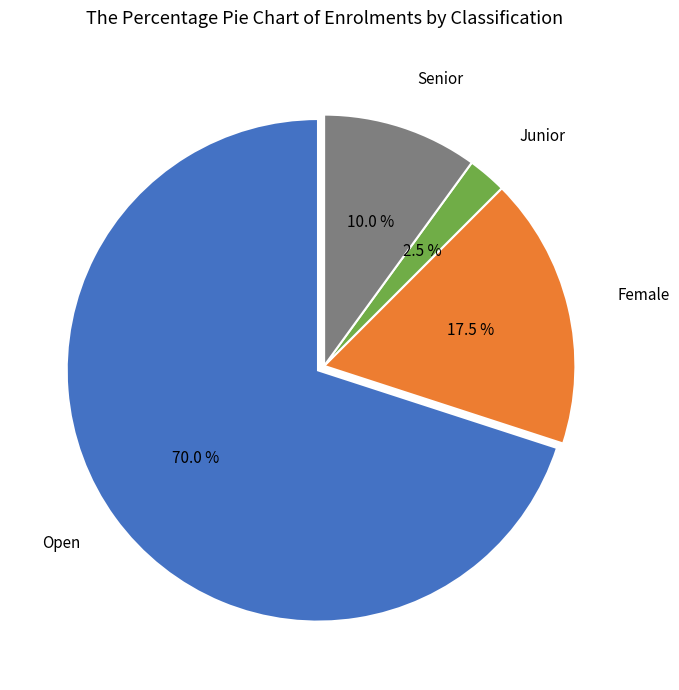

What percentage is the Senior slice, to the nearest percent?

10%